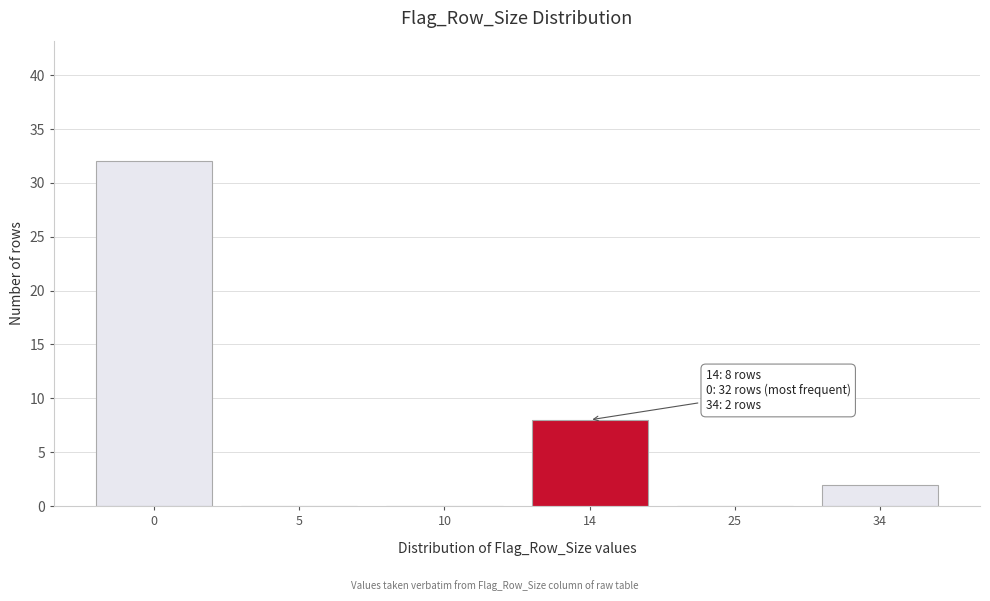

Reading left to right, what are all the values shown in this chart?

0=32	5=0	10=0	14=8	25=0	34=2